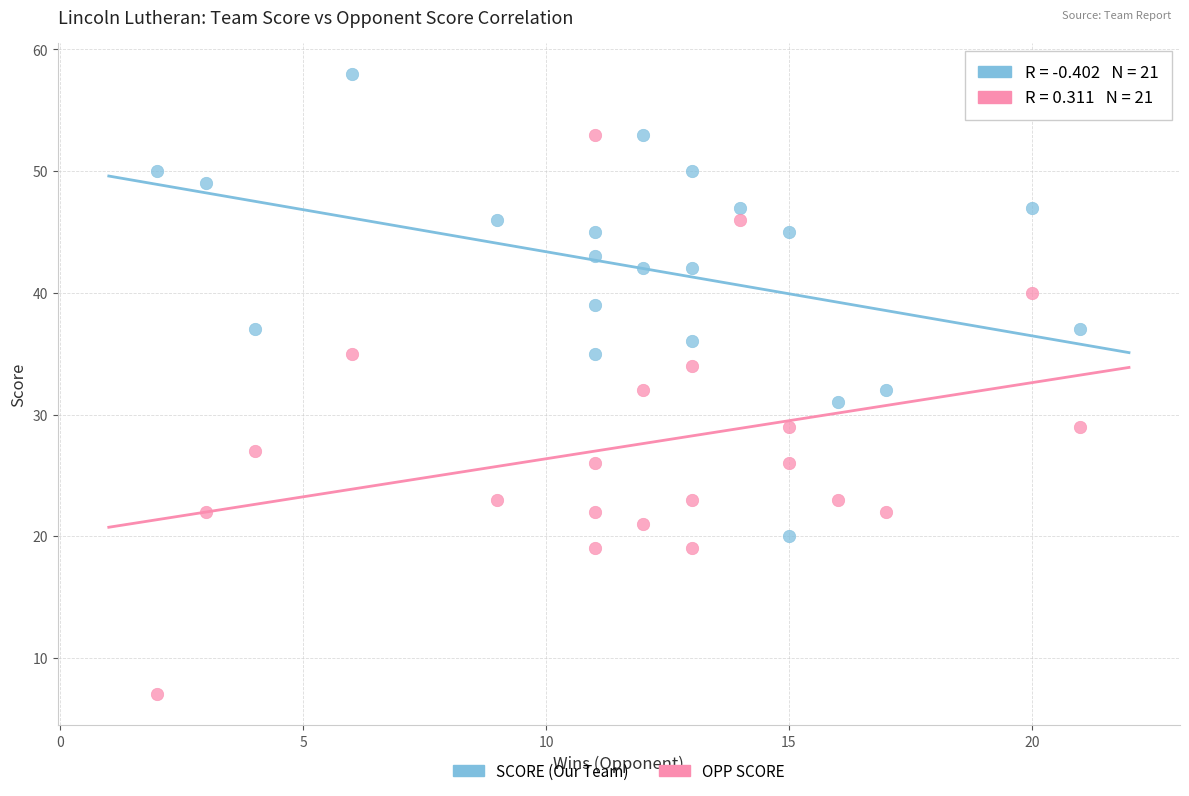

Across all data points, what is the range of X values (max minus min)?

19